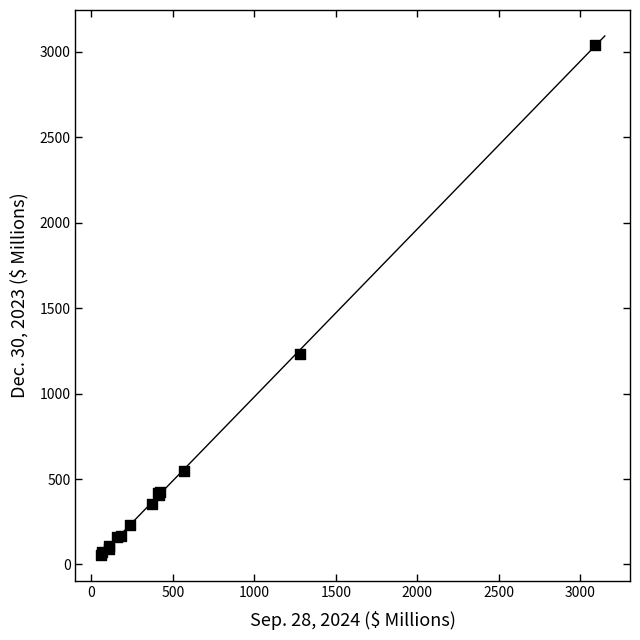

What Y value in the scatter plot is closest to 1549?

1231.9